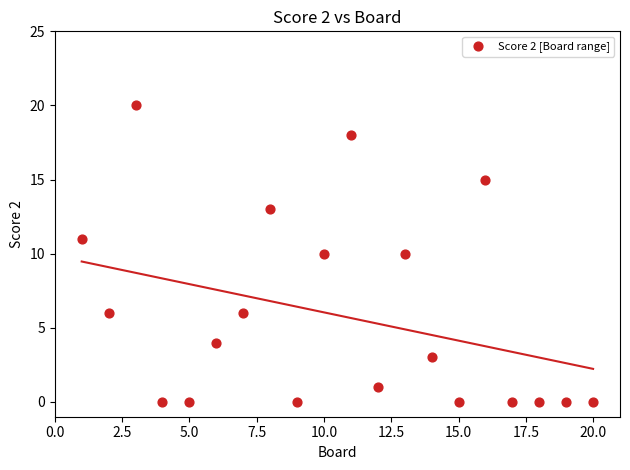

What is the range of Y values (max minus min)?

20